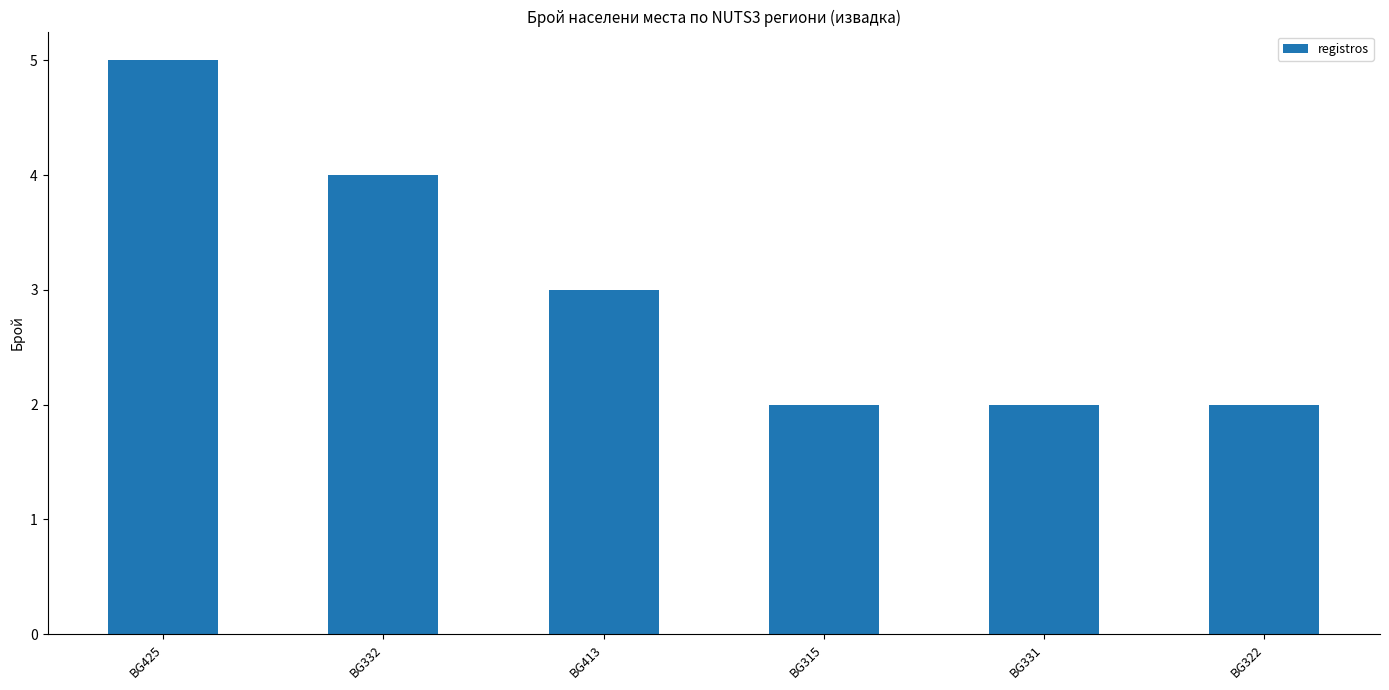

What is the maximum value shown in the chart?

5